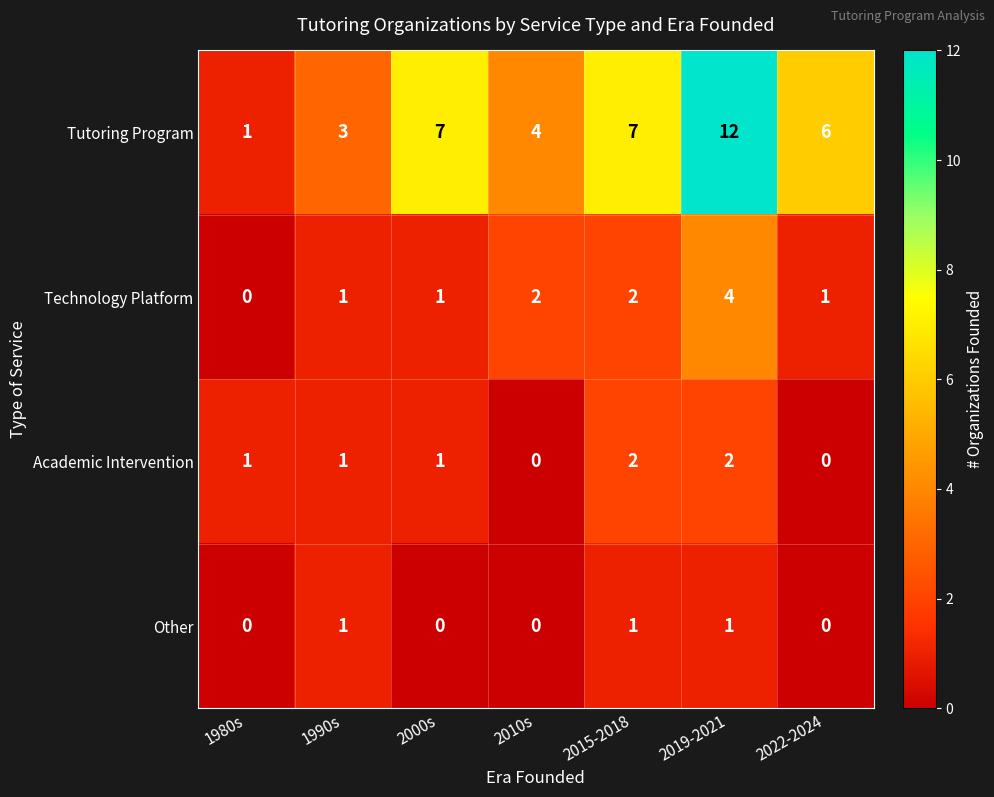

The Technology Platform series shows 4 at 2019-2021. True or false?

True